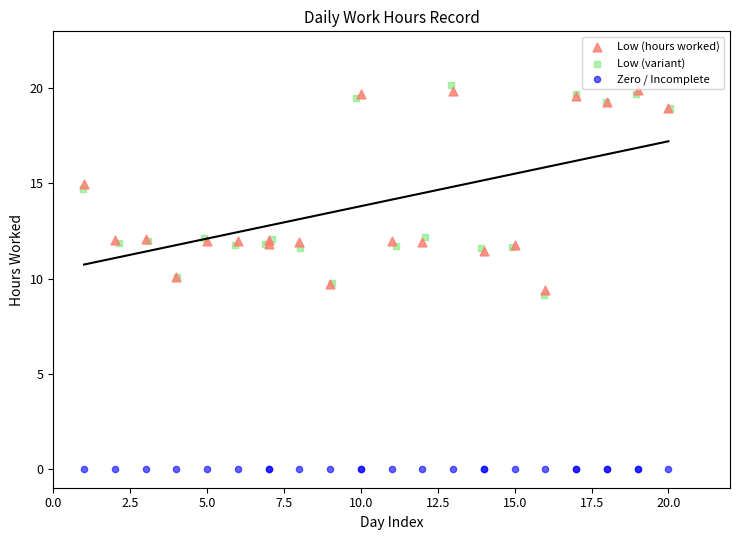

Which series contains the lowest Y value?

Zero / Incomplete